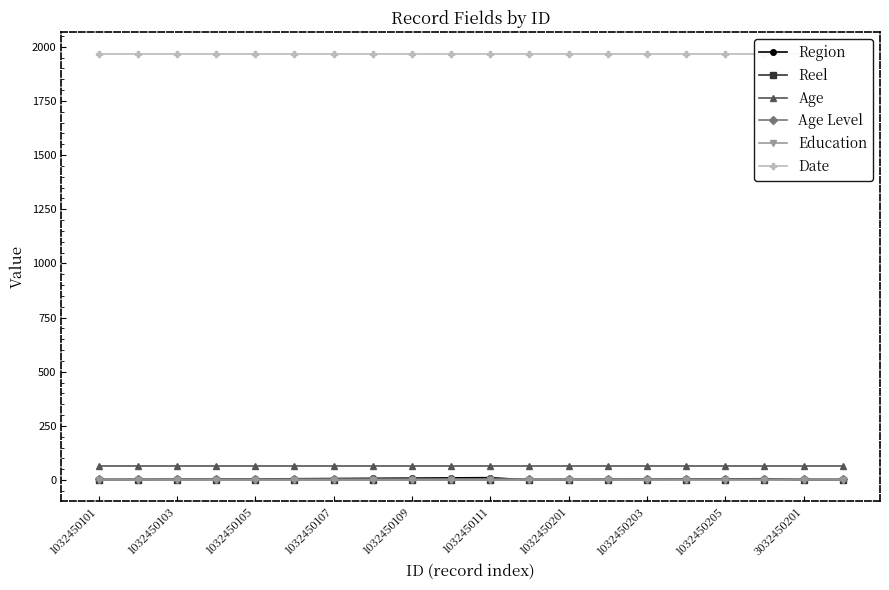

True or false: Reel and Age Level cross at least once.

False